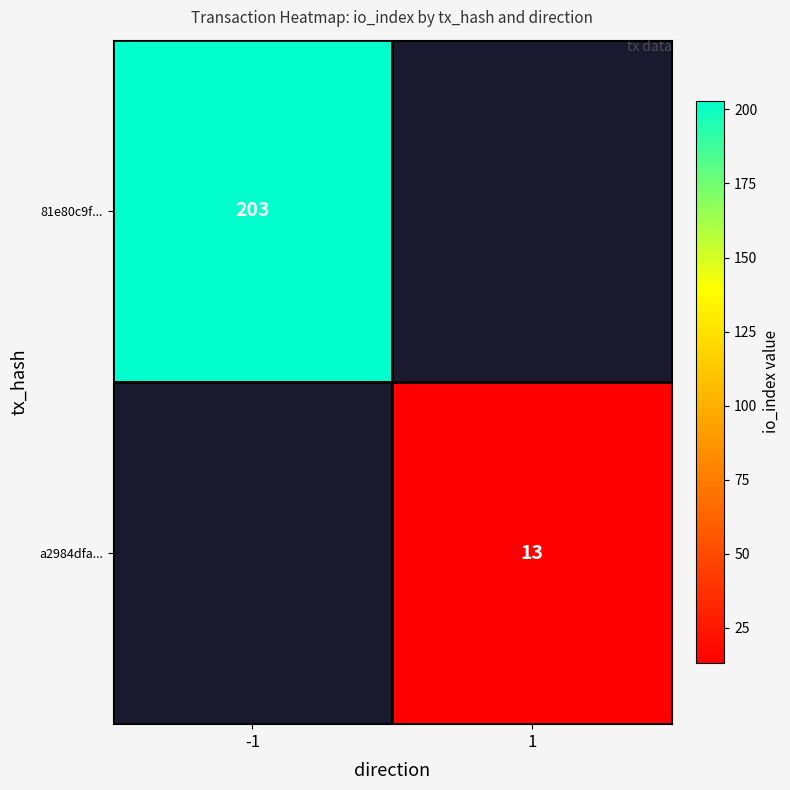

Is it true that 81e80c9f... equals 308 at -1?

False